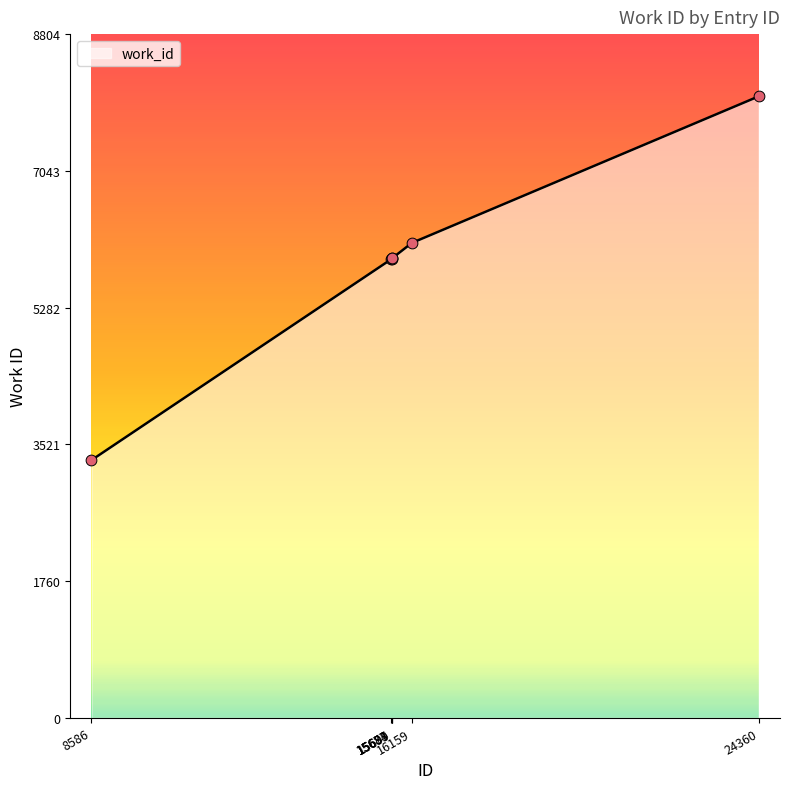

What is the change in value from 8586 to 16159?

+2797